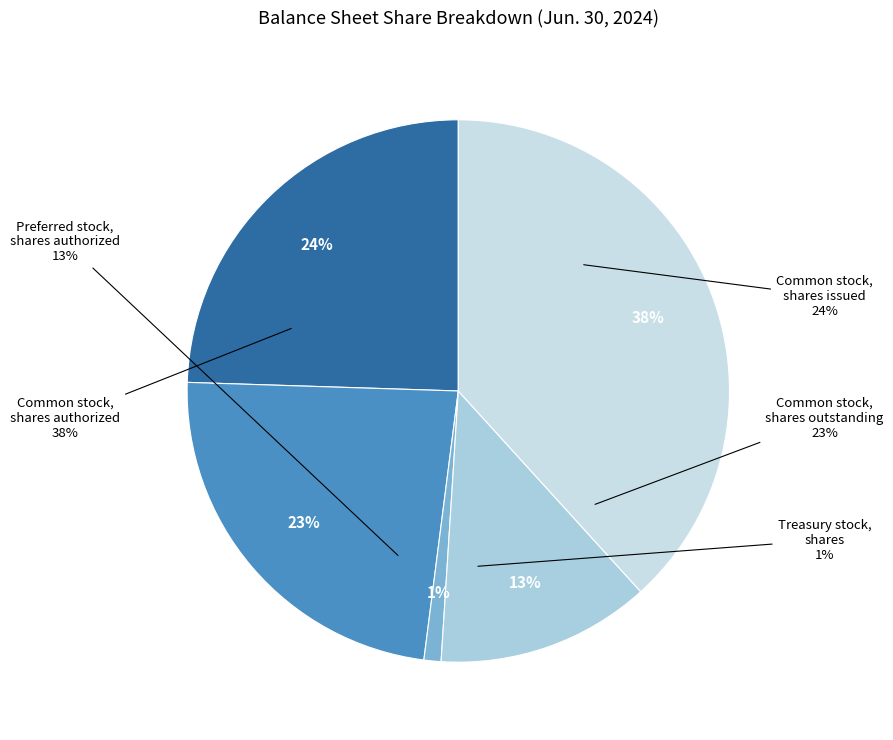

What percentage is the Treasury stock,
shares slice, to the nearest percent?

1%